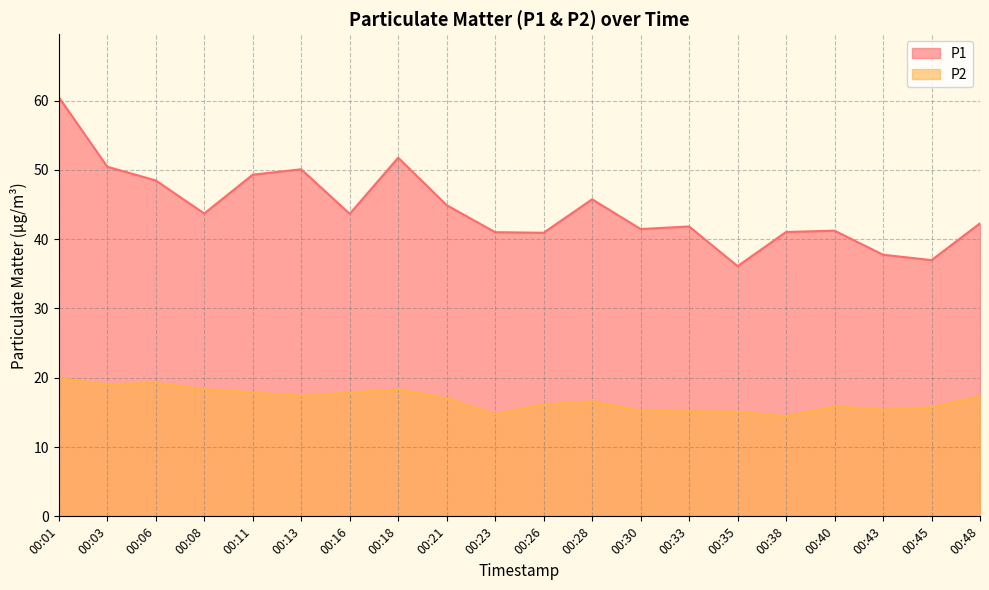

What is the minimum value shown in the chart?

14.4